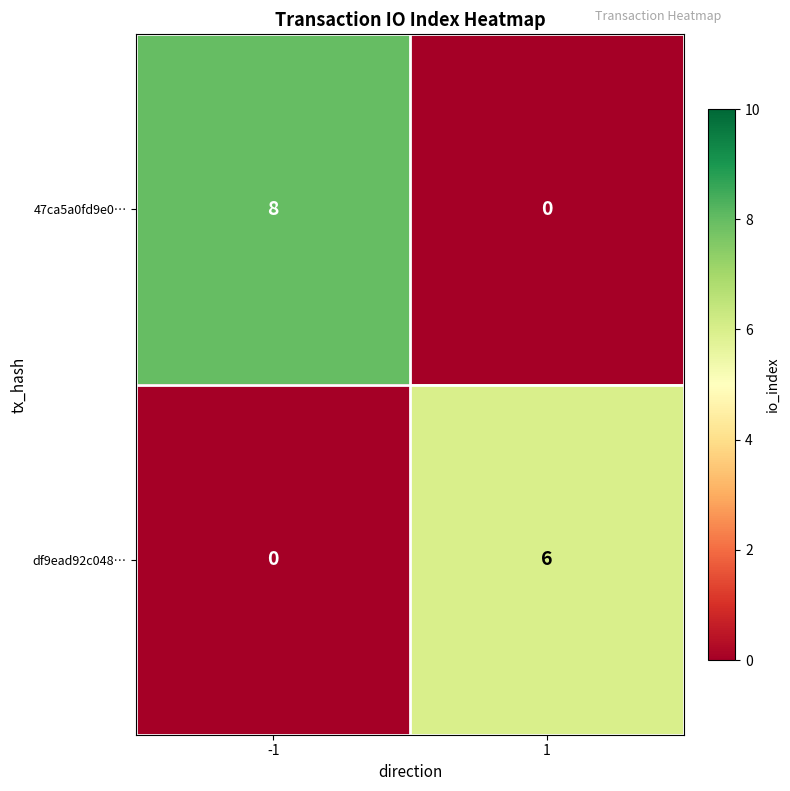

How many values in the 47ca5a0fd9e0… series are below 8?

1